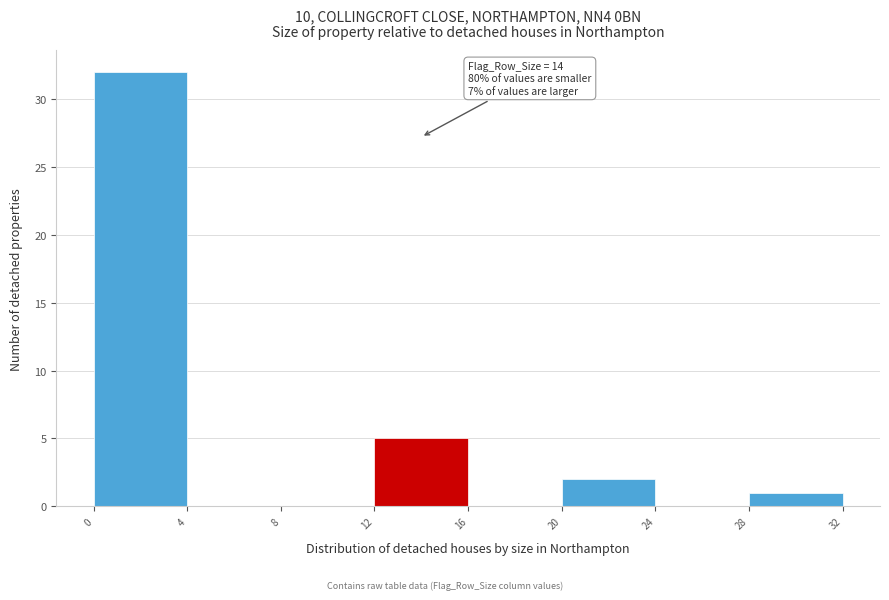

Which range on the x-axis has the tallest bar?

0 to 4